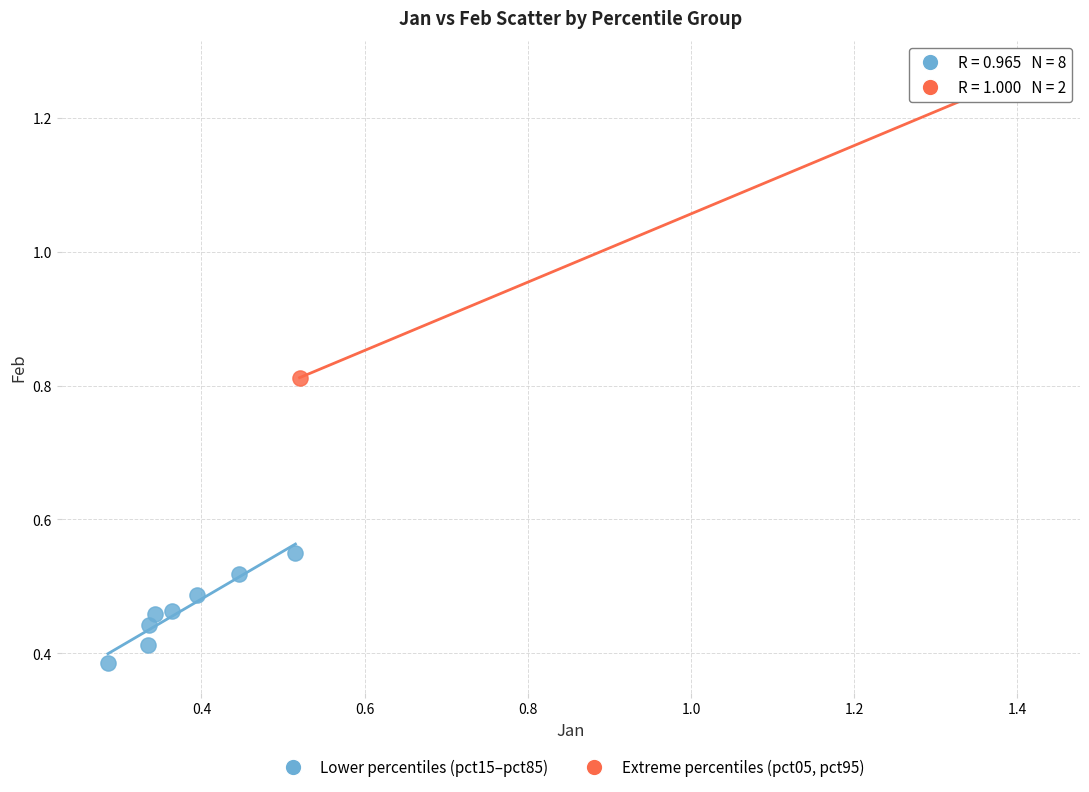

What are all the series names shown in the legend?

Lower percentiles (pct15–pct85), Extreme percentiles (pct05, pct95)